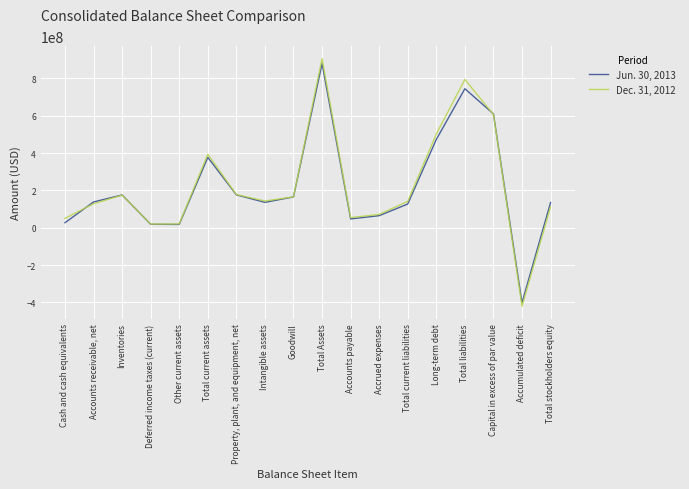

Is the value of Jun. 30, 2013 at Accumulated deficit greater than the value of Dec. 31, 2012 at Accrued expenses?

No